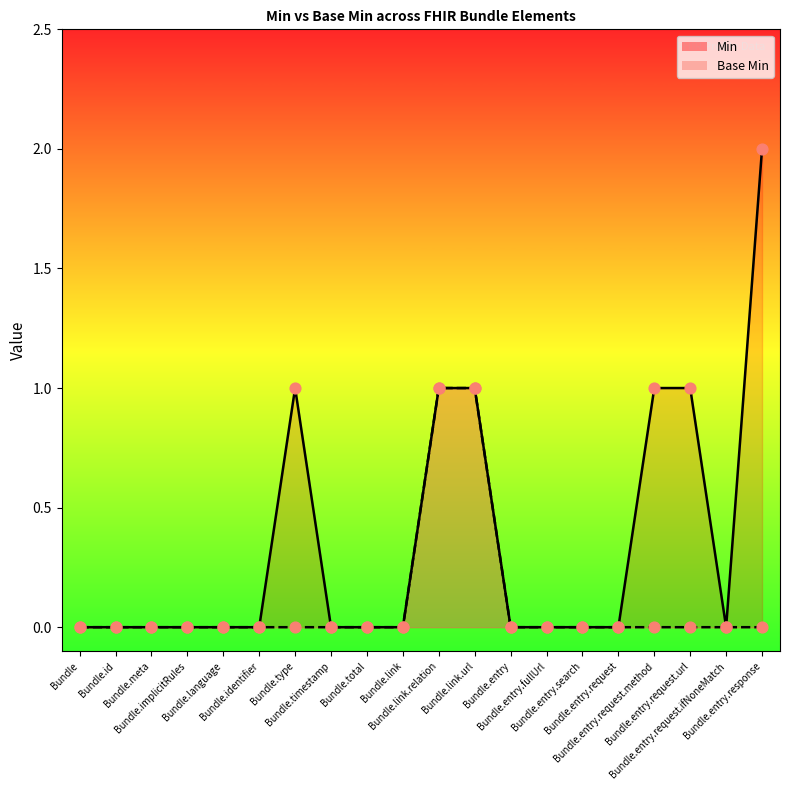

Is the value of Min at Bundle.entry.request.url greater than the value of Base Min at Bundle.link?

Yes